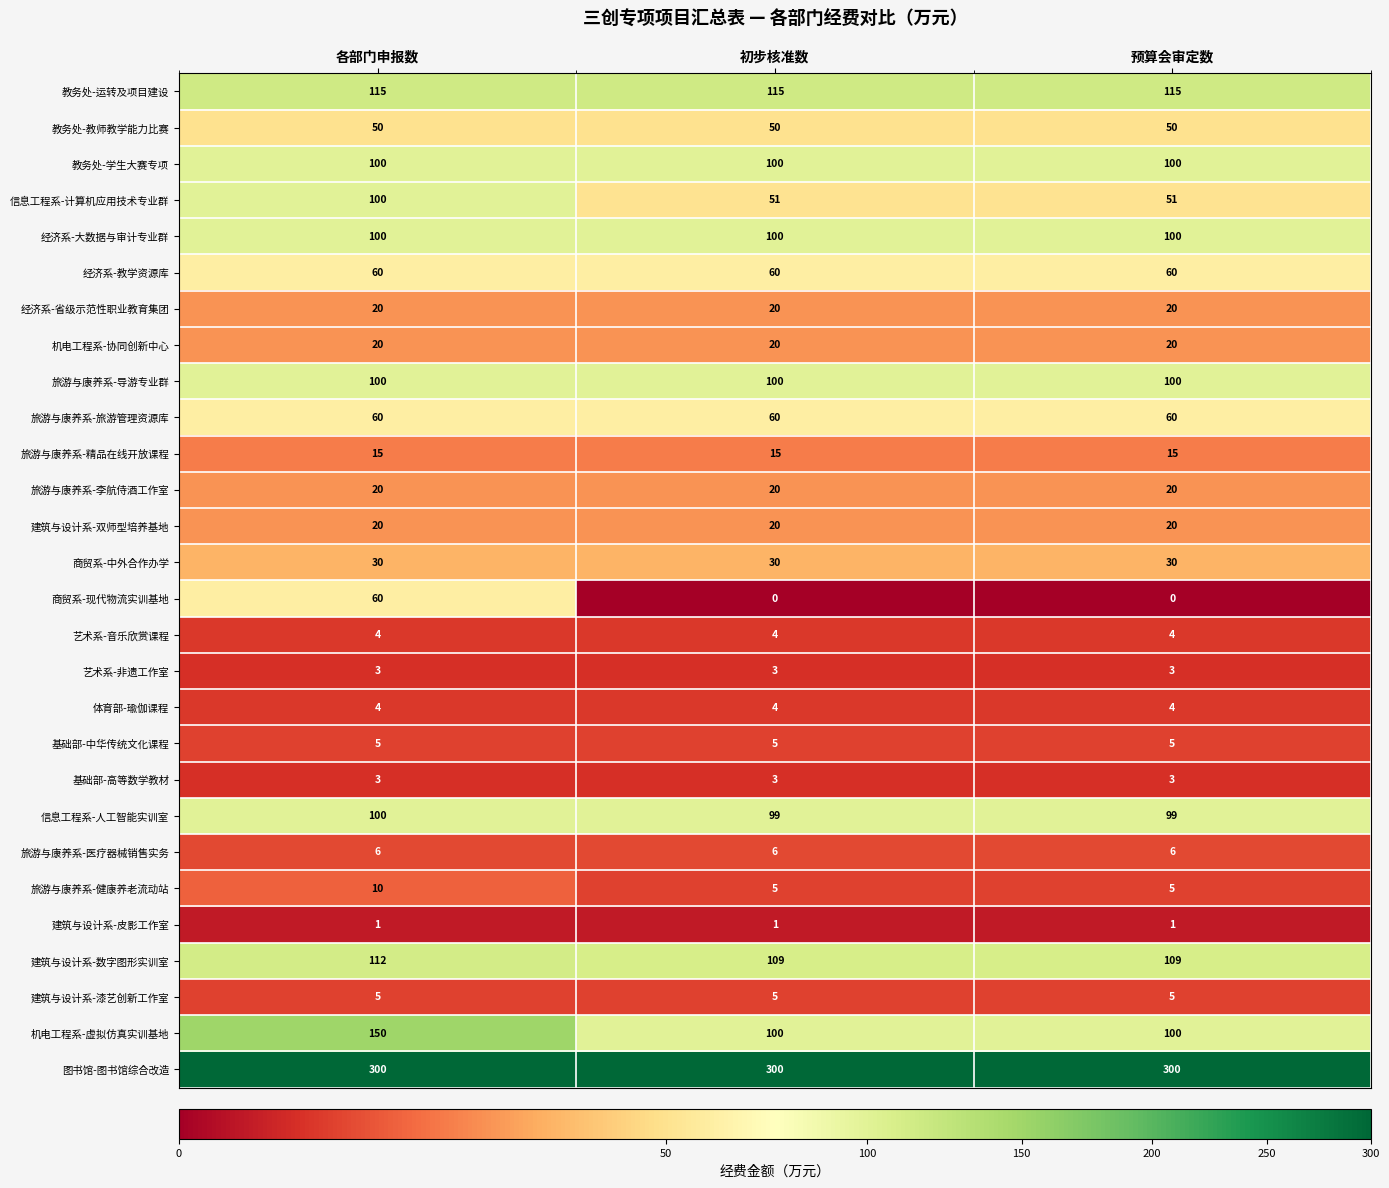

What is the greatest value displayed?

300